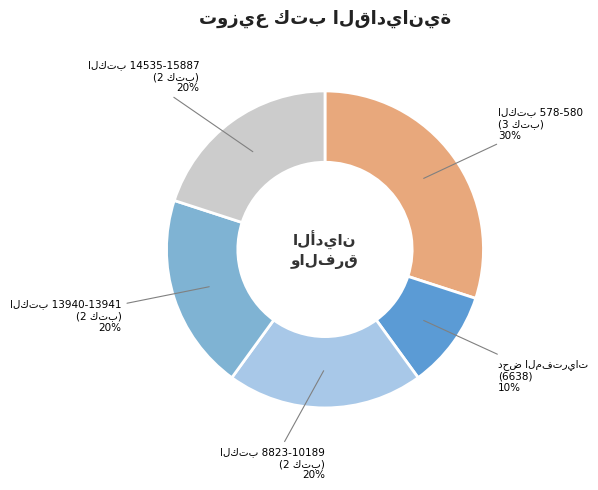

To the nearest percent, what is the difference between the largest and smallest slice percentages?

20%